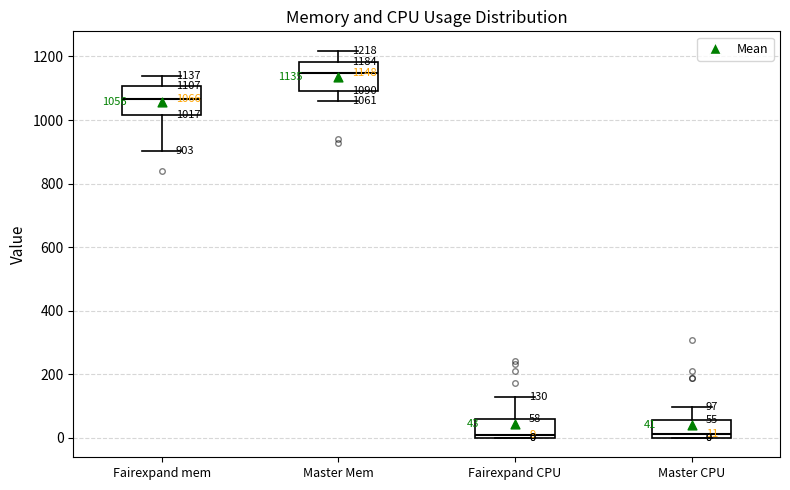

Which box's median line is the highest?

Master Mem